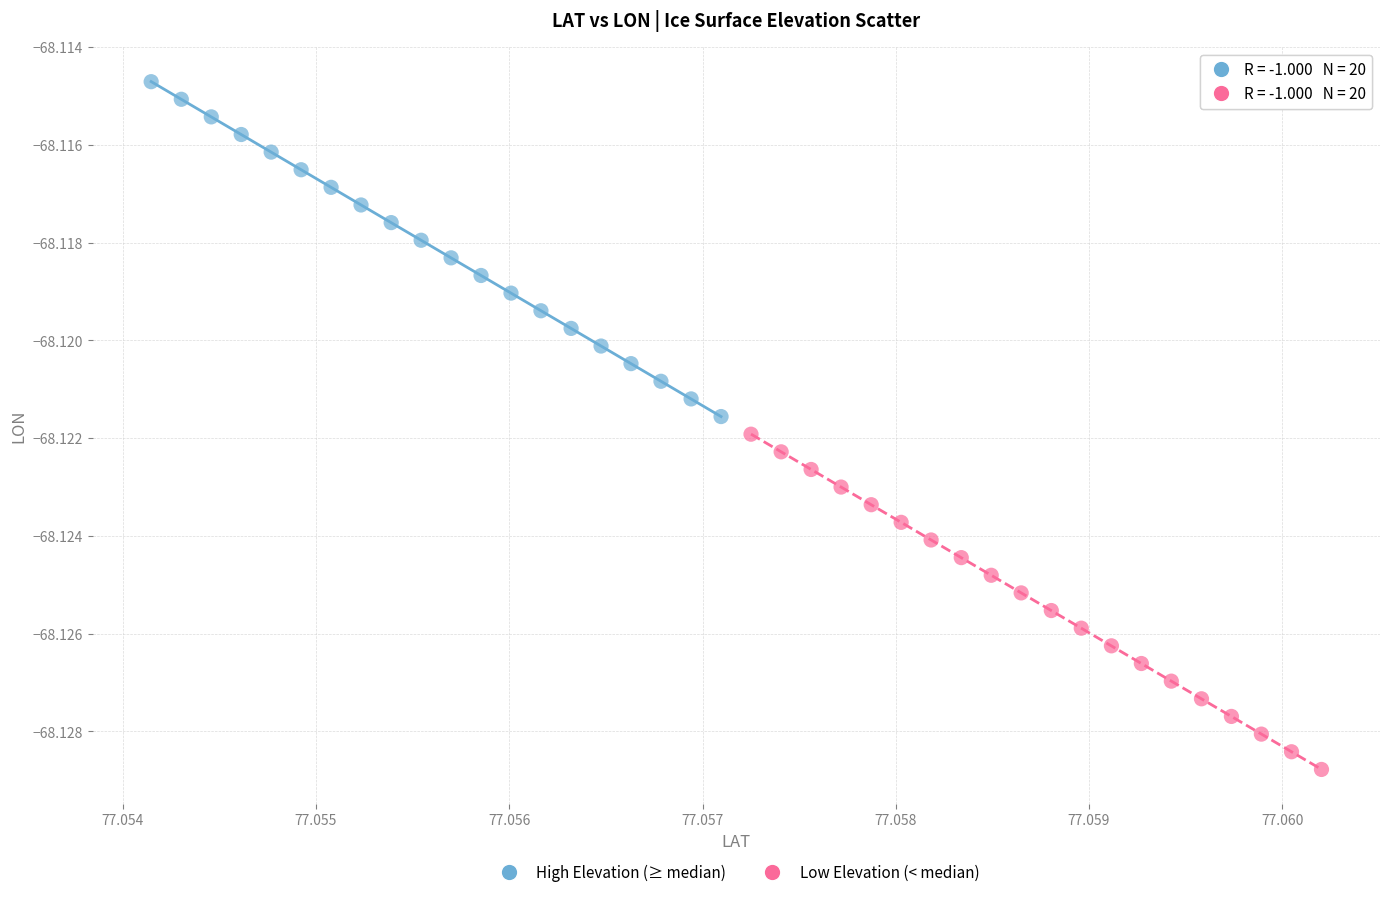

Which series contains the lowest Y value?

Low Elevation (< median)